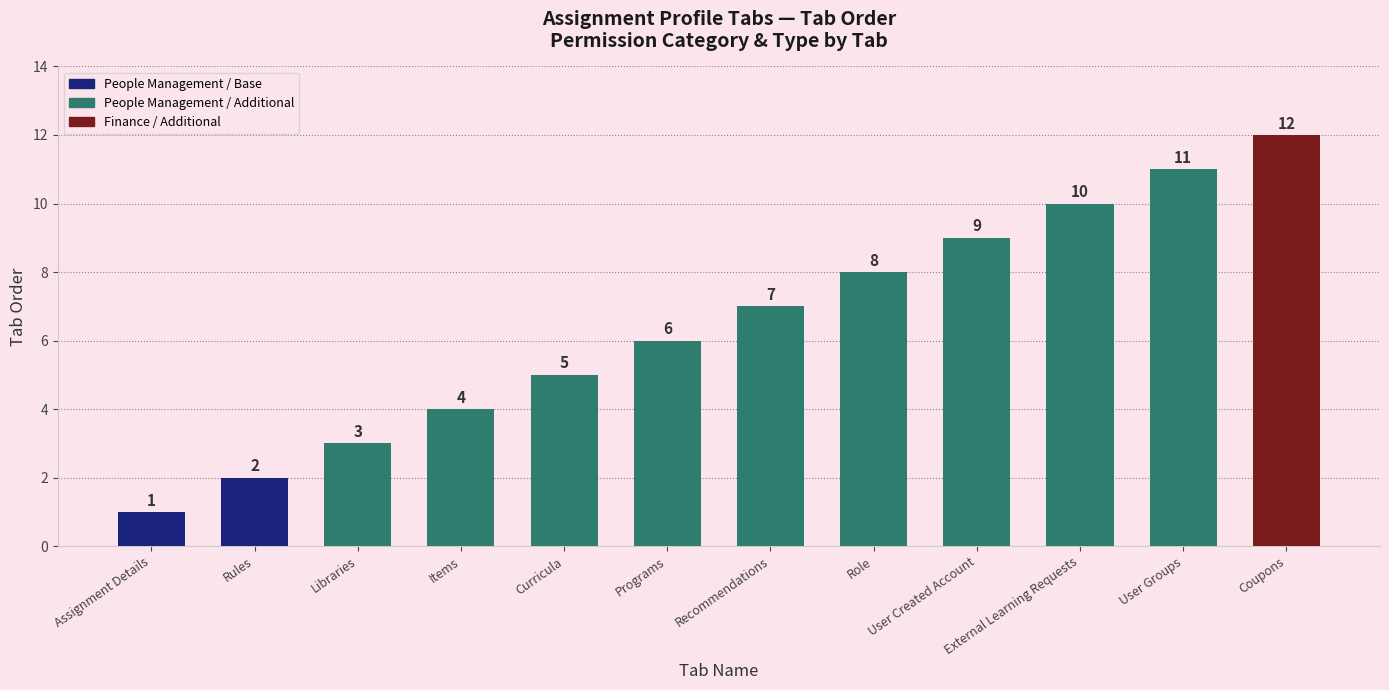

What is the average value?

6